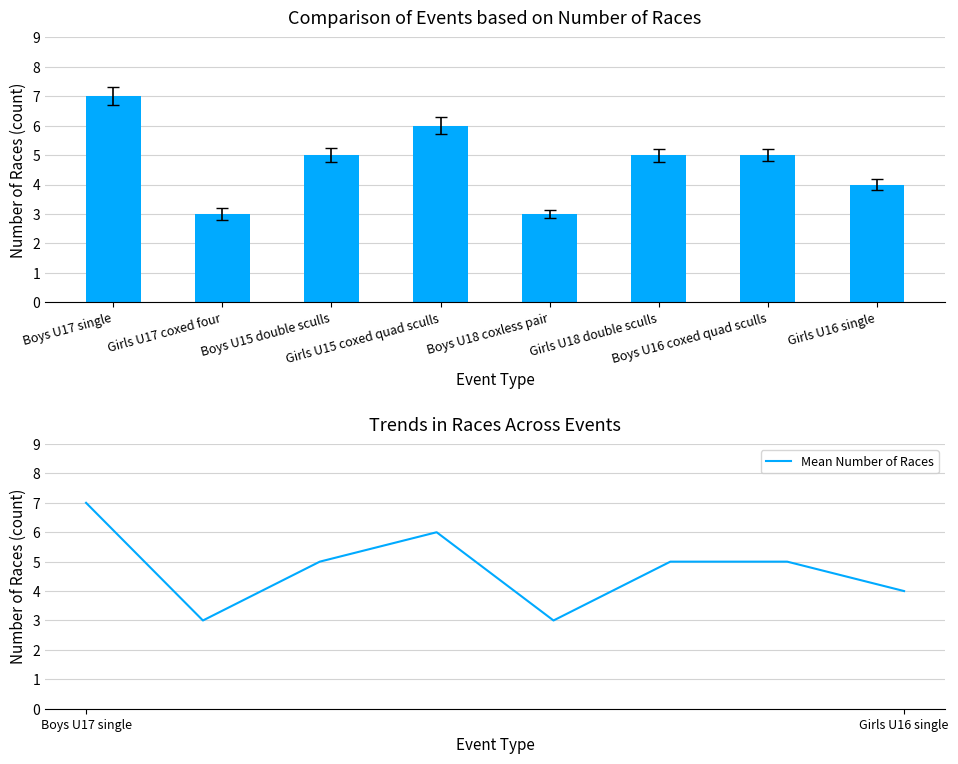

Reading right to left, list all the values displayed in this chart.

Number of Races: 4	5	5	3	6	5	3	7
Mean Number of Races: 4	5	5	3	6	5	3	7